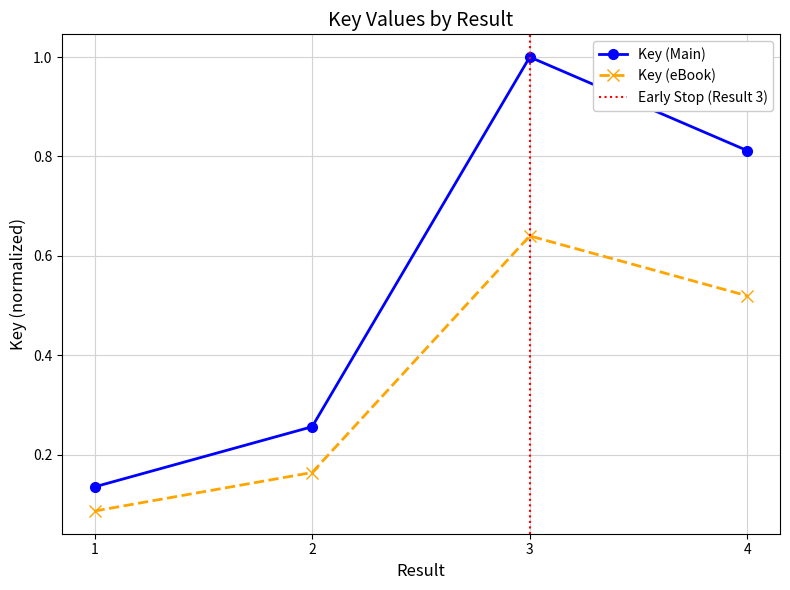

At which category does the chart reach its peak across all series?

3